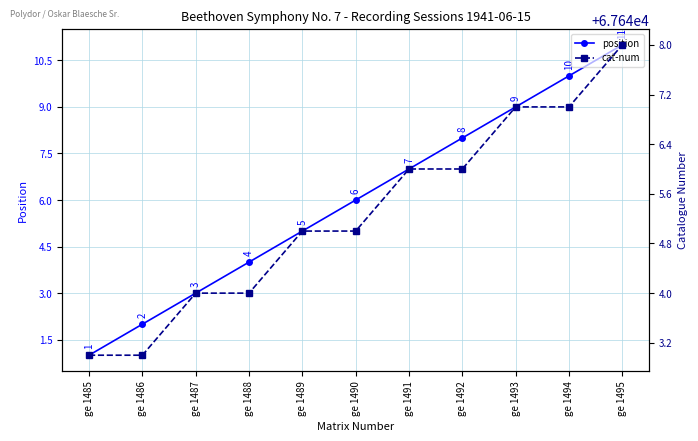

Read the position value at ge 1487.

3